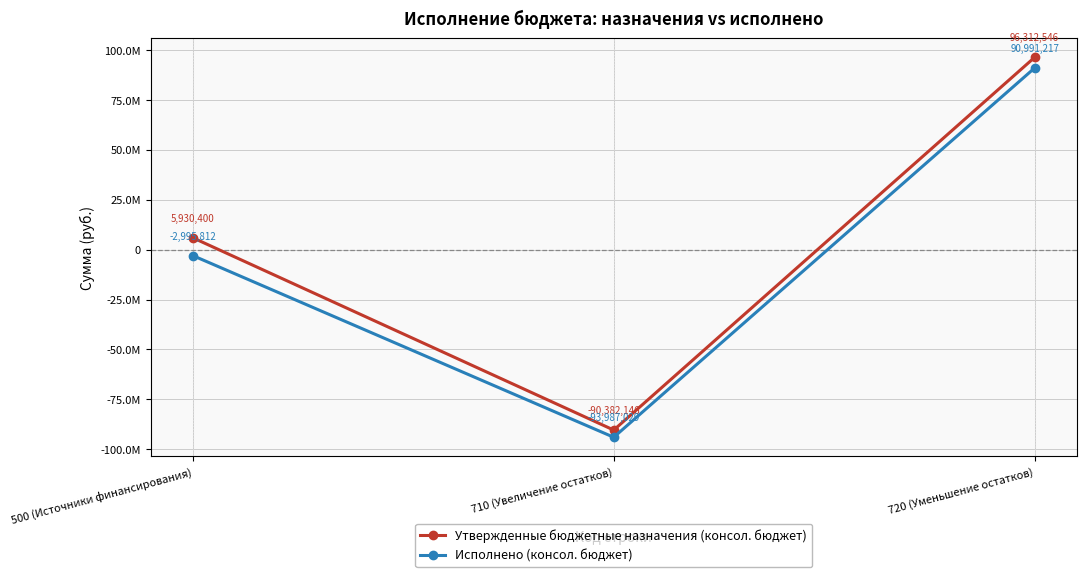

What is the maximum value shown in the chart?

96312545.5